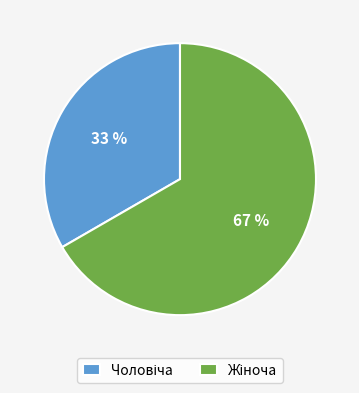

Is there a majority slice in this chart?

Yes